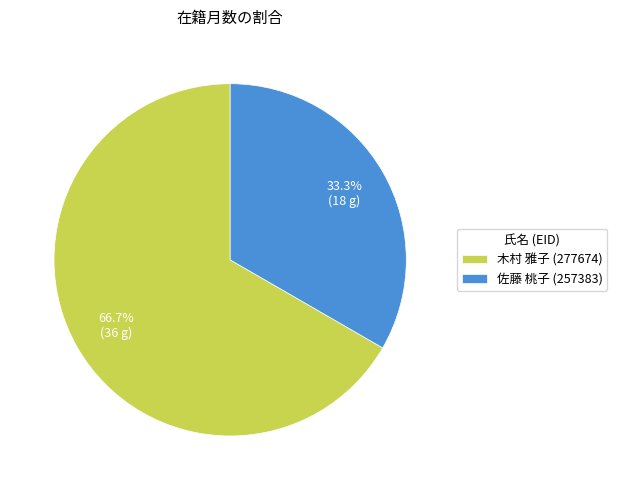

To the nearest percent, what is the difference between the largest and smallest slice percentages?

33%